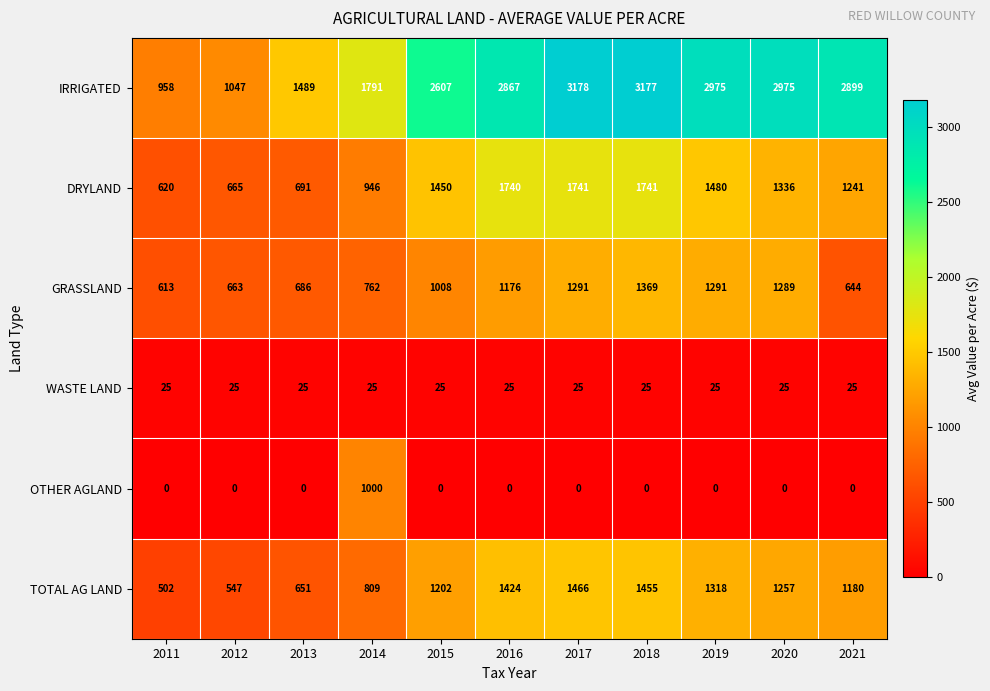

Rank the series at 2012 from lowest to highest value.

OTHER AGLAND, WASTE LAND, TOTAL AG LAND, GRASSLAND, DRYLAND, IRRIGATED